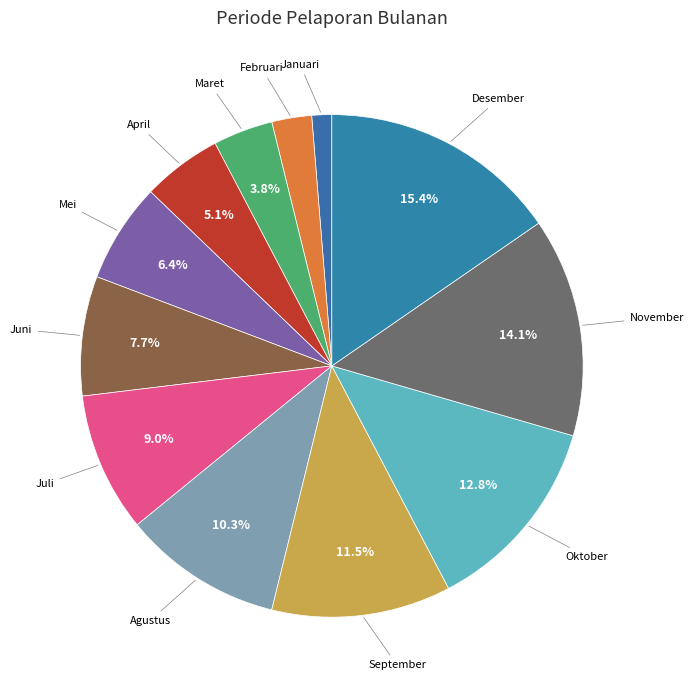

Rank the categories by value from highest to lowest.

Desember, November, Oktober, September, Agustus, Juli, Juni, Mei, April, Maret, Februari, Januari